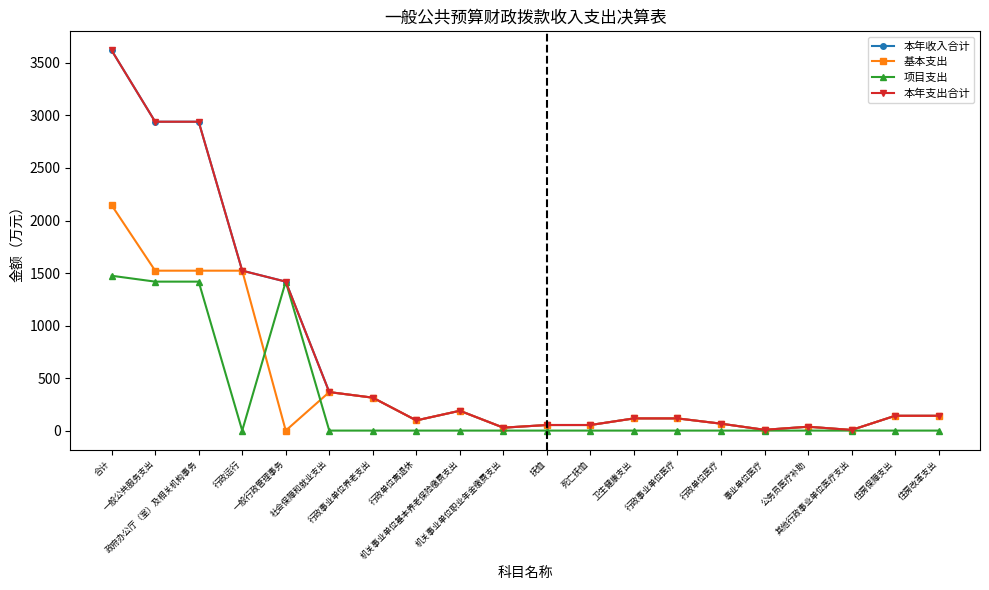

Is the value of 项目支出 at 卫生健康支出 greater than the value of 本年收入合计 at 行政单位医疗?

No